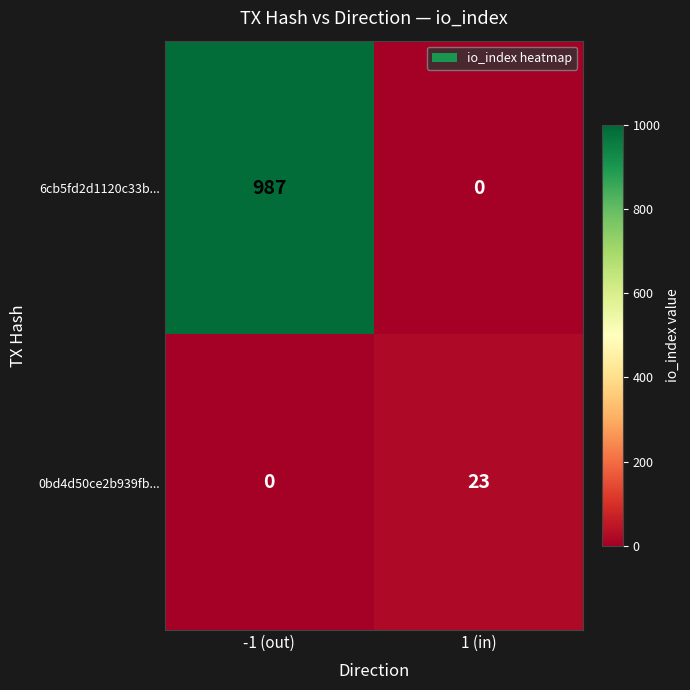

At which label is 0bd4d50ce2b939fb... closest to 11?

-1 (out)